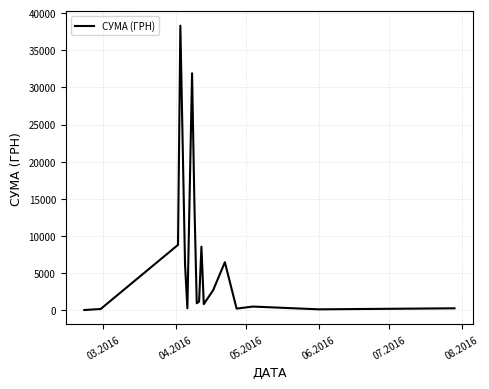

True or false: there are more than 1 points higher than both neighbors.

True